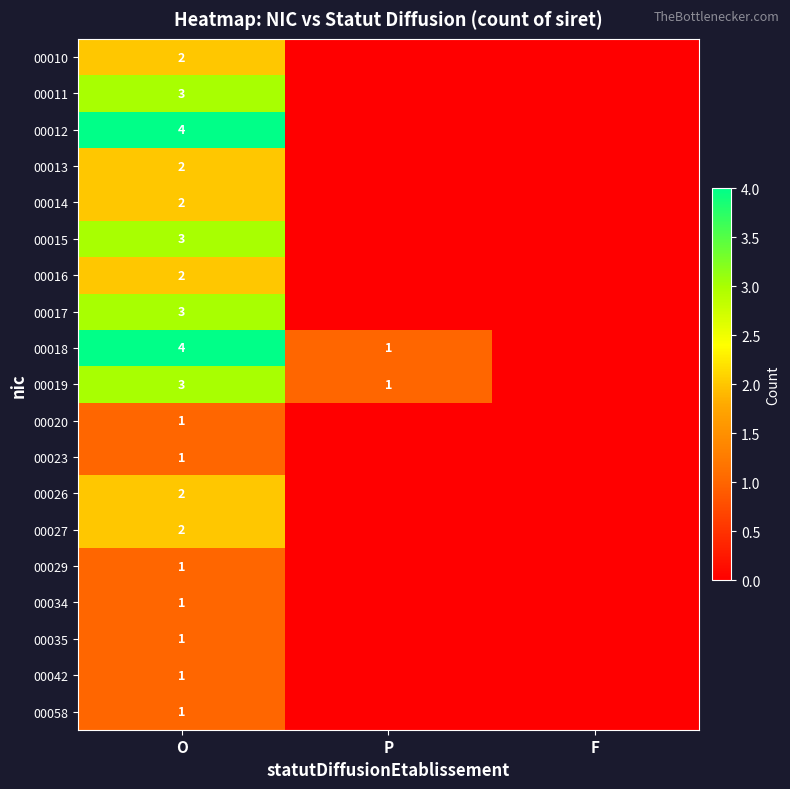

Count the number of categories in the chart.

3